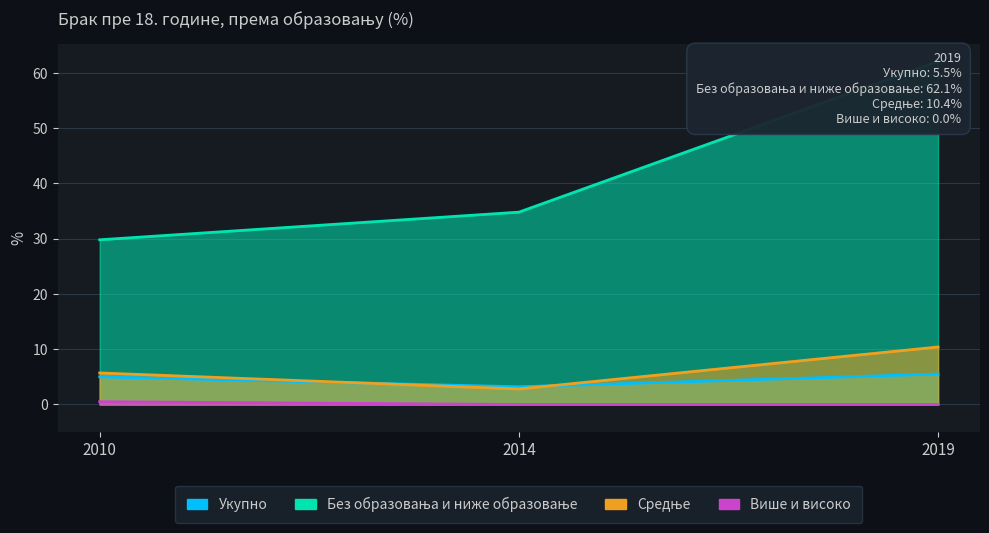

True or false: Без образовања и ниже образовање has a value of 29.8 at 2010.

True